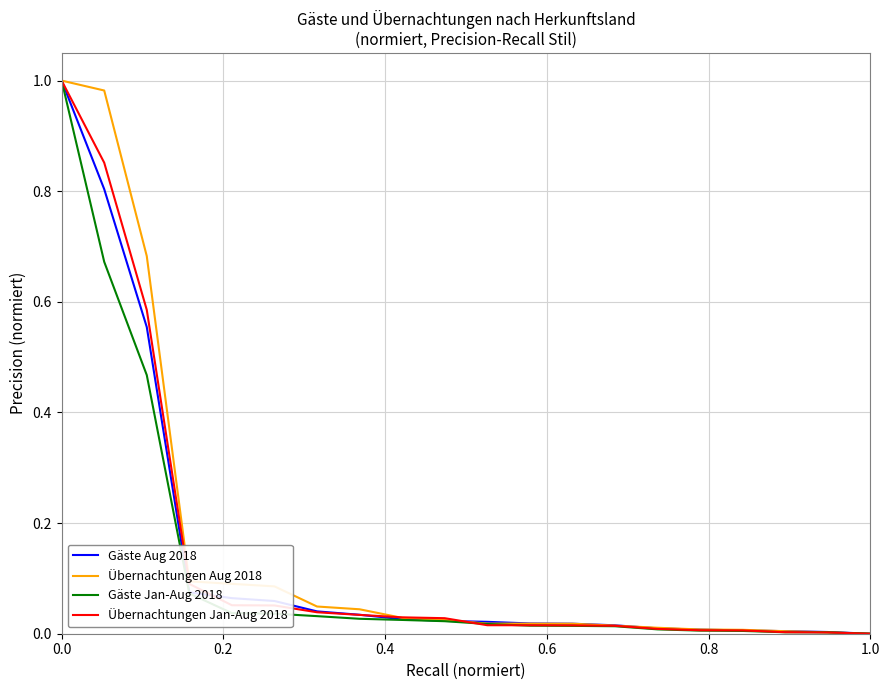

Which series ends up on top after the final intersection of Gäste Aug 2018 and Übernachtungen Aug 2018?

Gäste Aug 2018